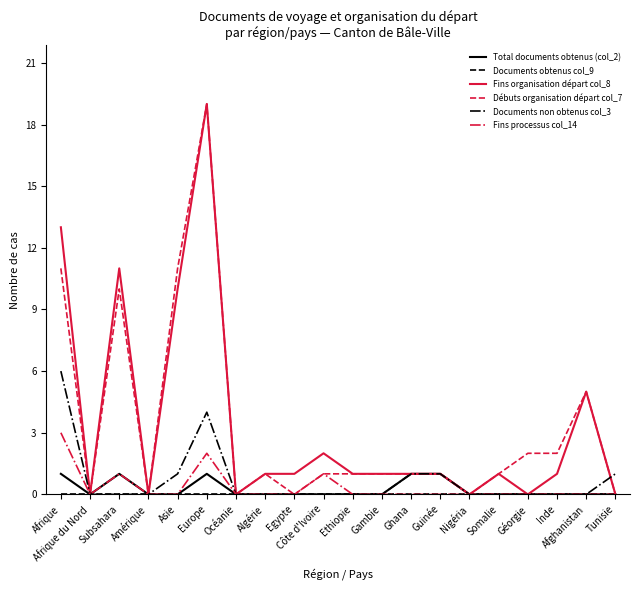

What is the spread (max minus min) of values at Subsahara?

11